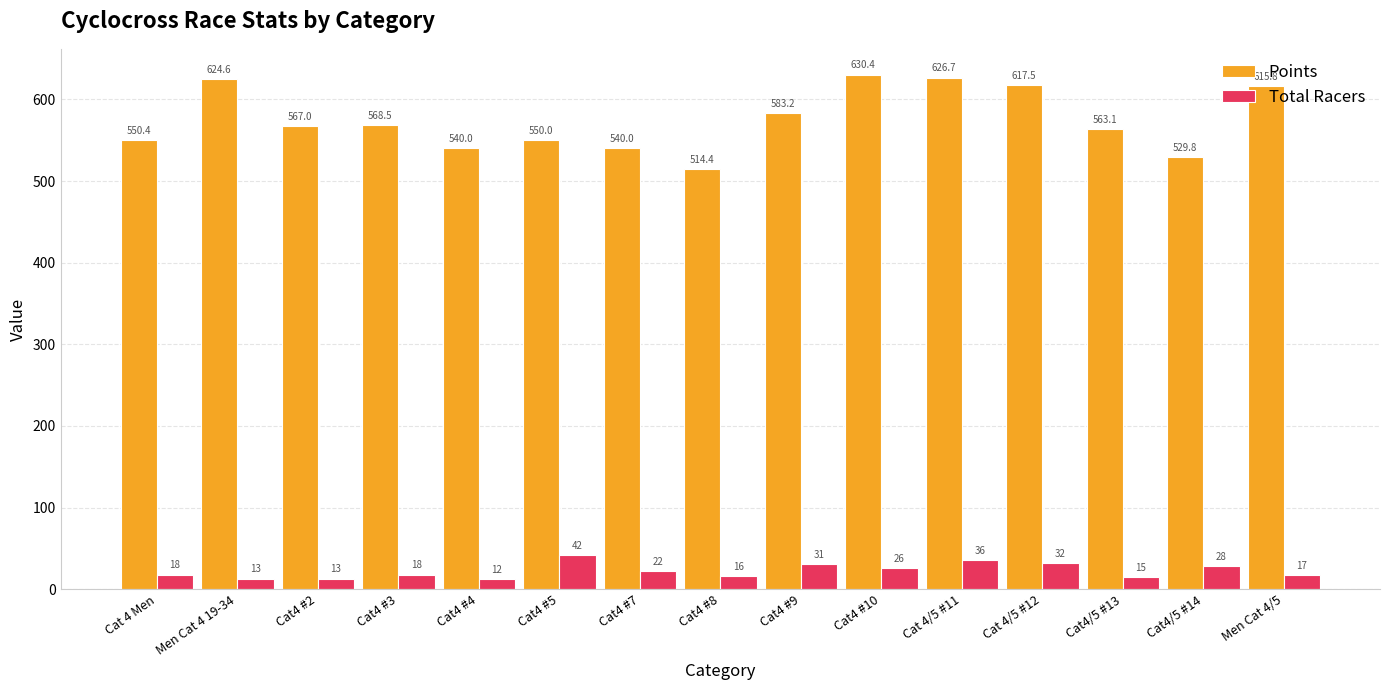

The Total Racers series shows 12.0 at Cat4 #4. True or false?

True